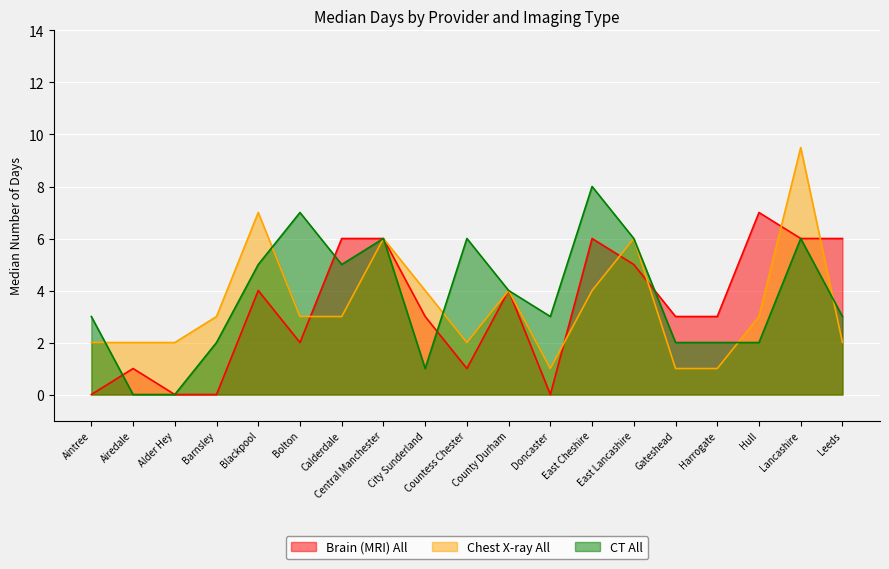

What is the difference between the maximum and minimum values in the Brain (MRI) All series?

7.0